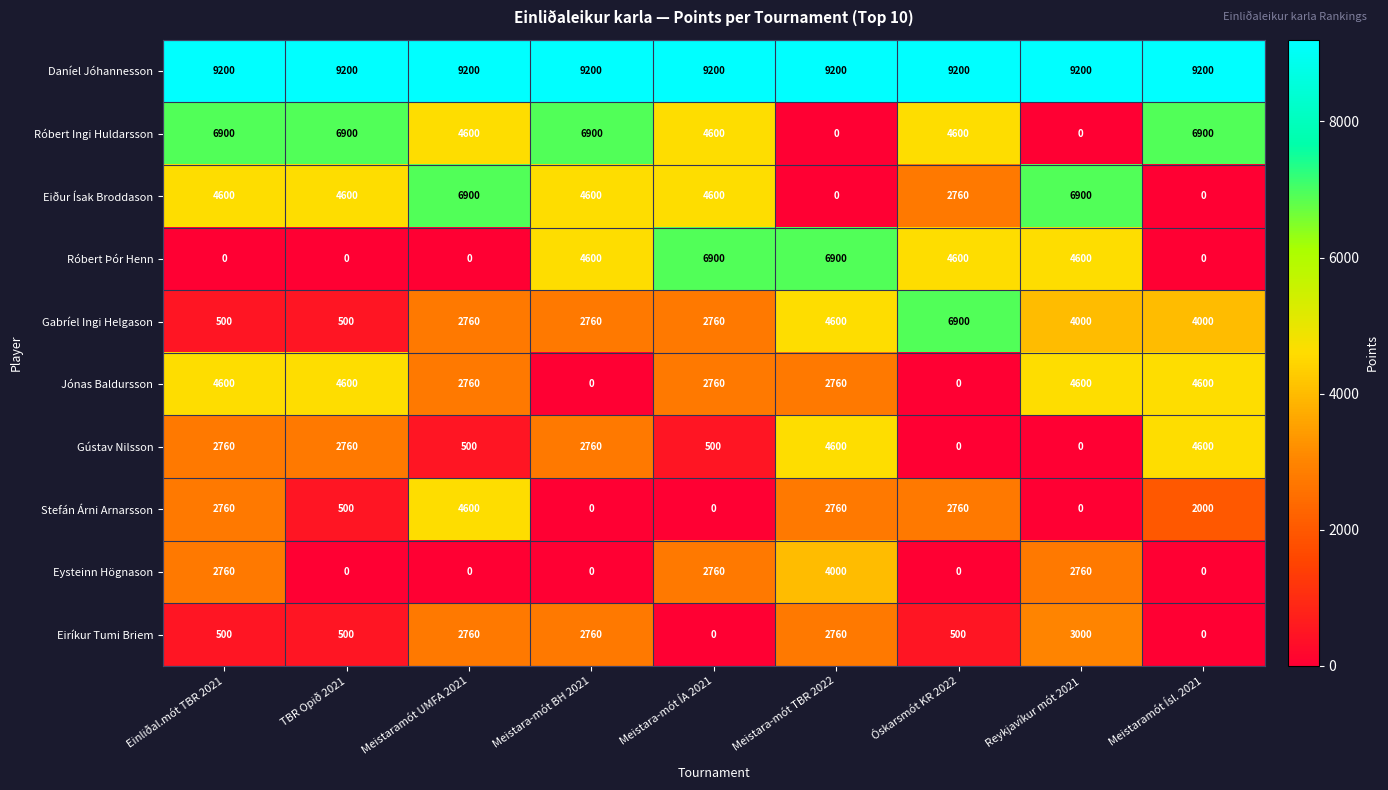

Which series has the largest total across all categories?

Daníel Jóhannesson